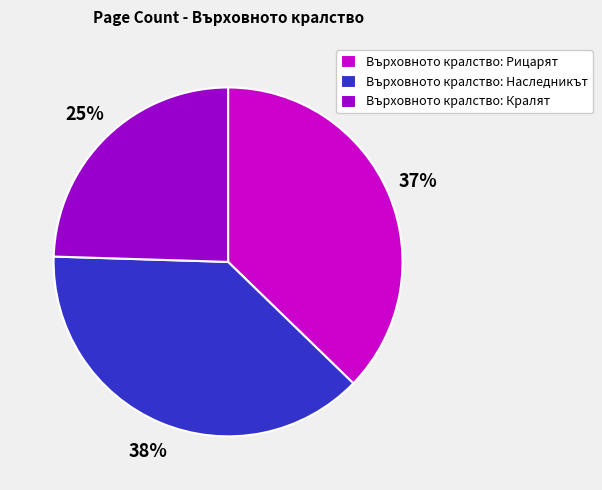

Does Върховното кралство: Кралят account for over 50% of the chart?

No